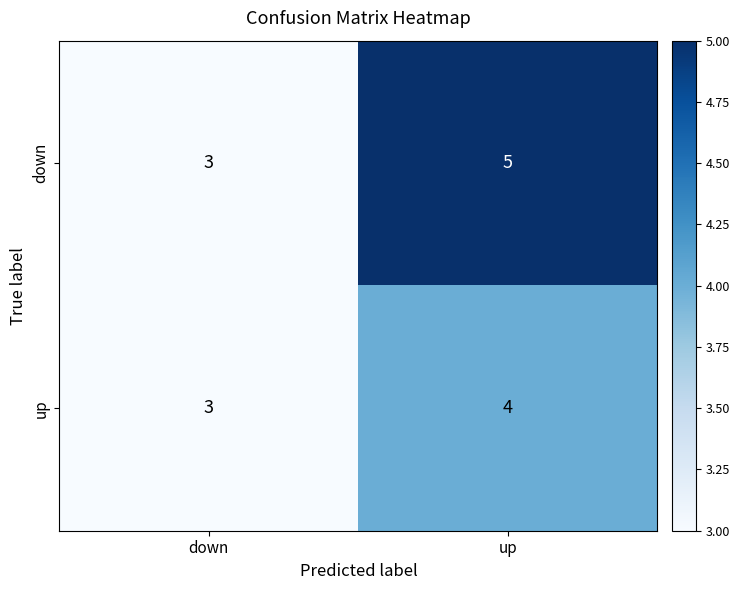

Between down and up, which series saw the biggest shift?

down